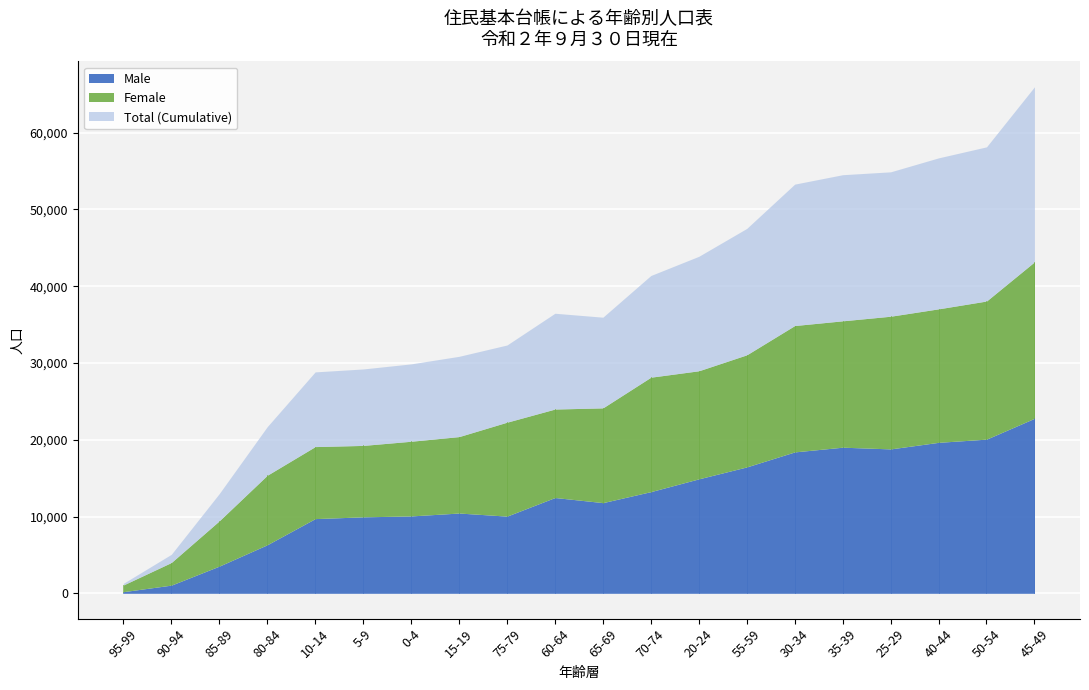

Is the value of Male at 40-44 greater than the value of Total at 25-29?

No